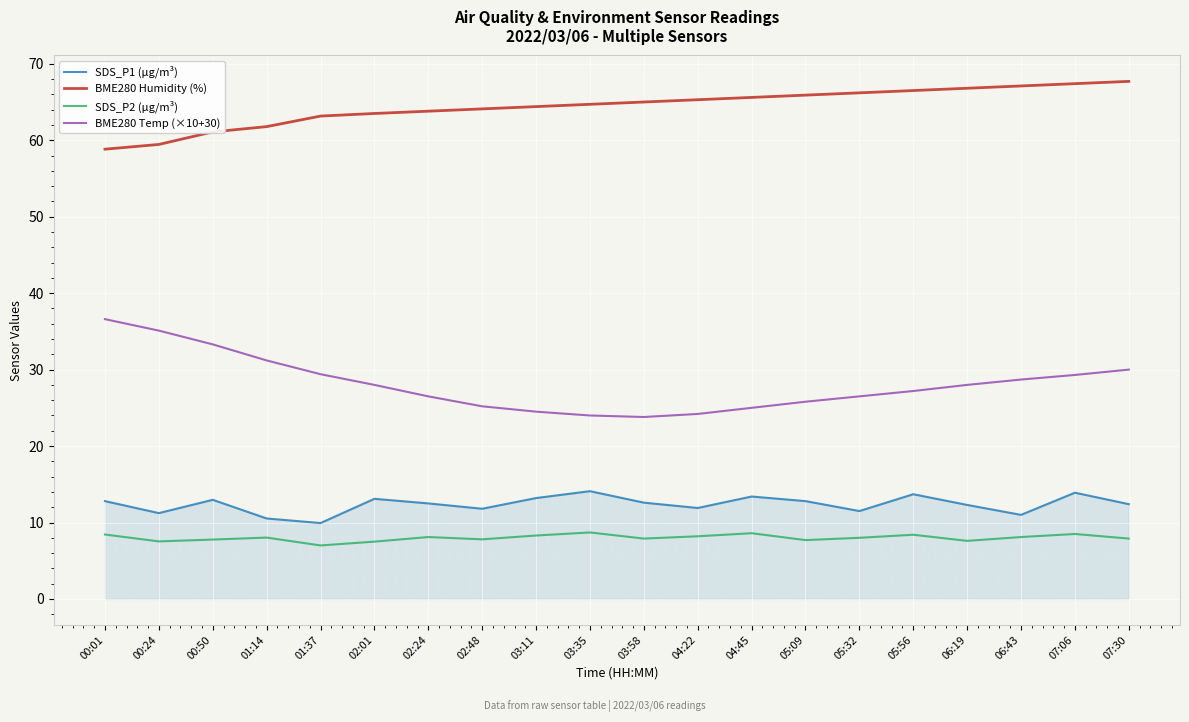

The BME280 Temp (×10+30) series shows 25.8 at 05:09. True or false?

True